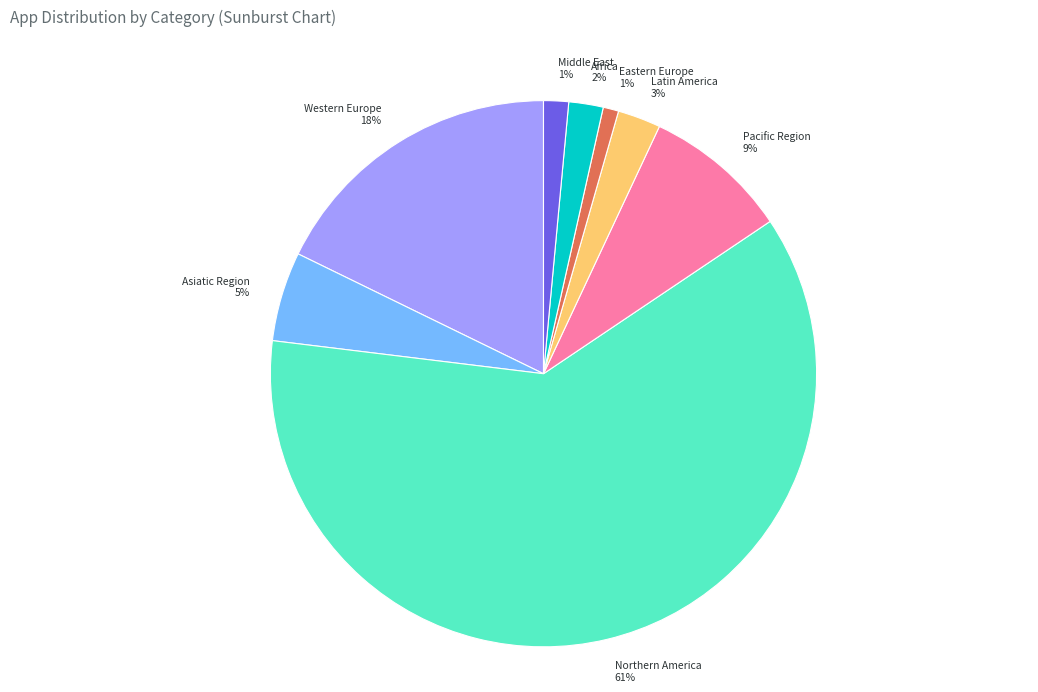

The Latin America slice represents 16% of the pie. True or false?

False